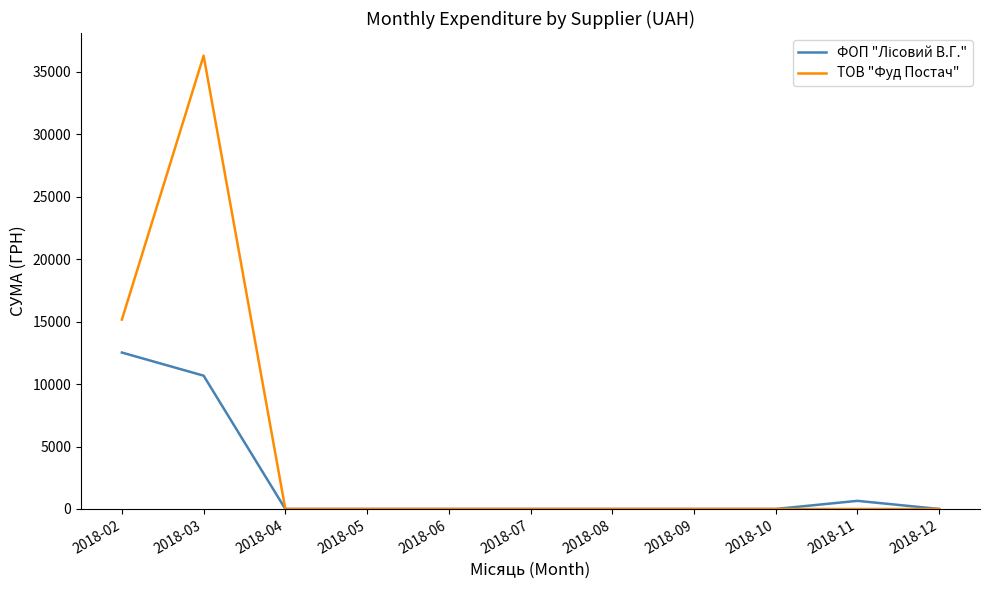

Which series has the largest total across all categories?

ТОВ "Фуд Постач"